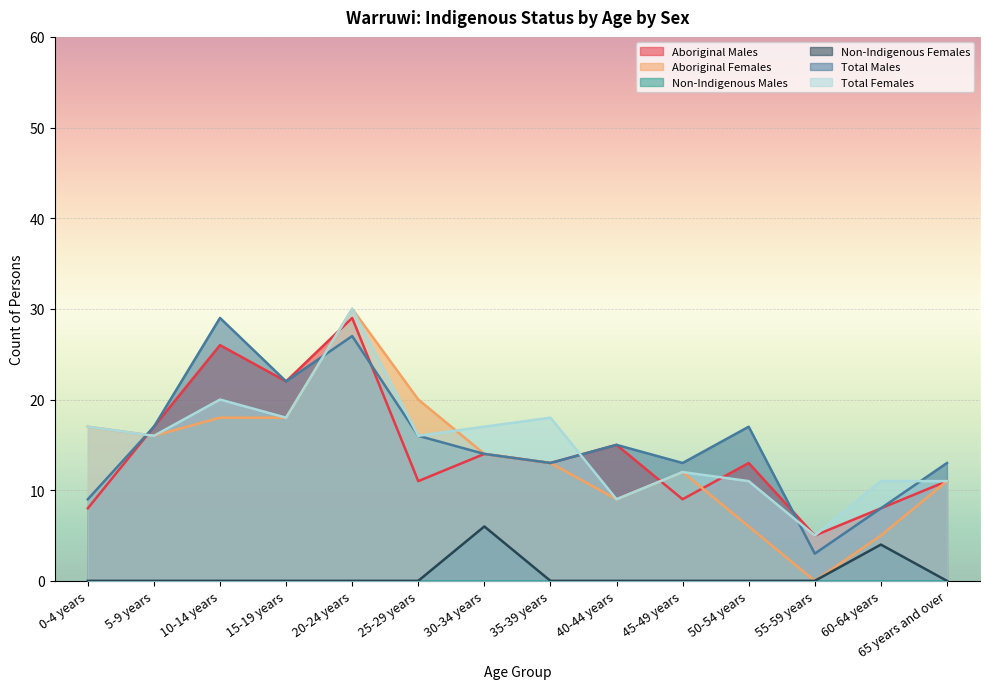

What position from the right is 60-64 years?

2